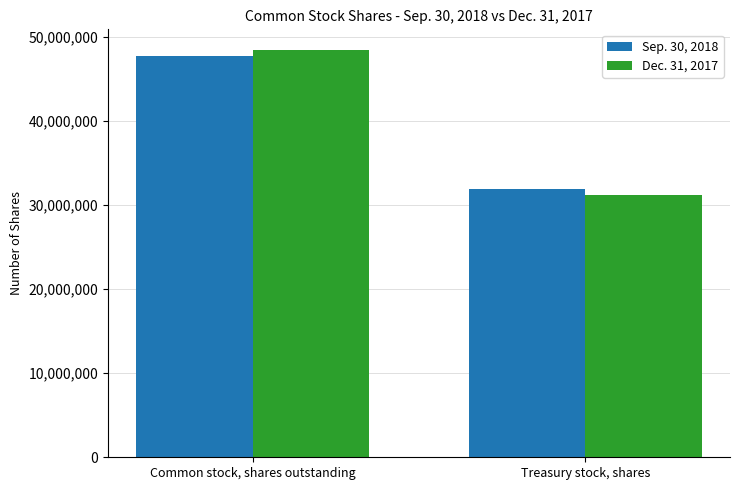

At which label does Sep. 30, 2018 reach its peak?

Common stock, shares outstanding